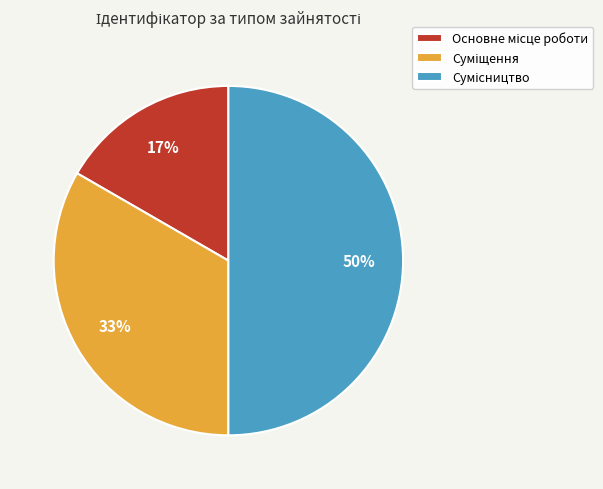

To the nearest percent, what is the average slice percentage?

33%